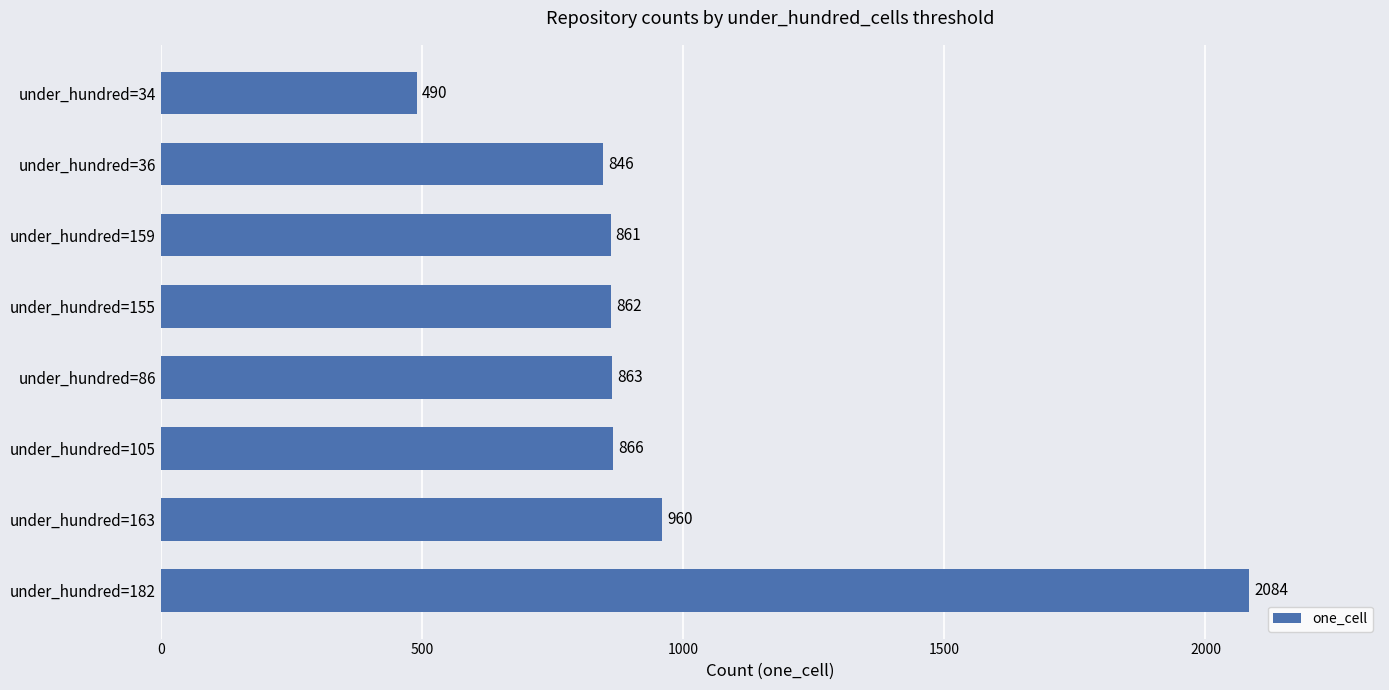

Reading bottom to top, transcribe all the data shown in this chart.

under_hundred=182=2084	under_hundred=163=960	under_hundred=105=866	under_hundred=86=863	under_hundred=155=862	under_hundred=159=861	under_hundred=36=846	under_hundred=34=490